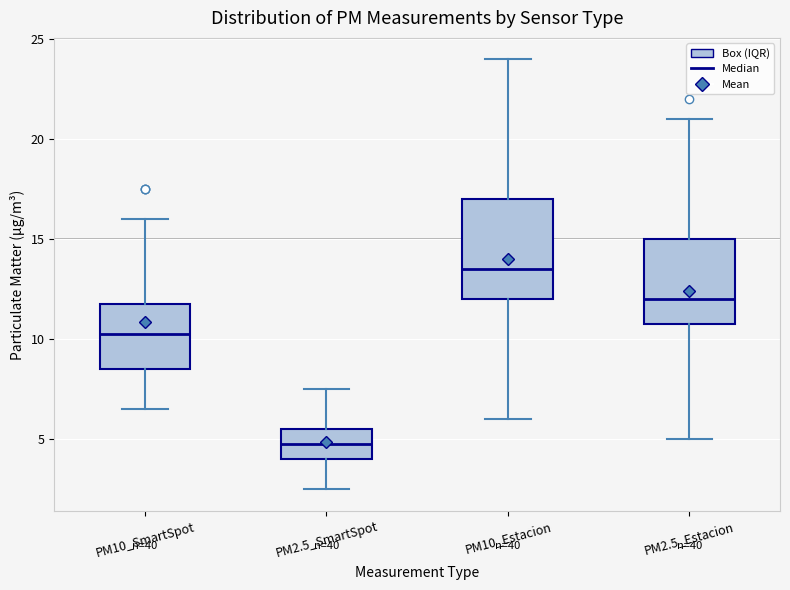

Which box has the highest median line?

PM10_Estacion